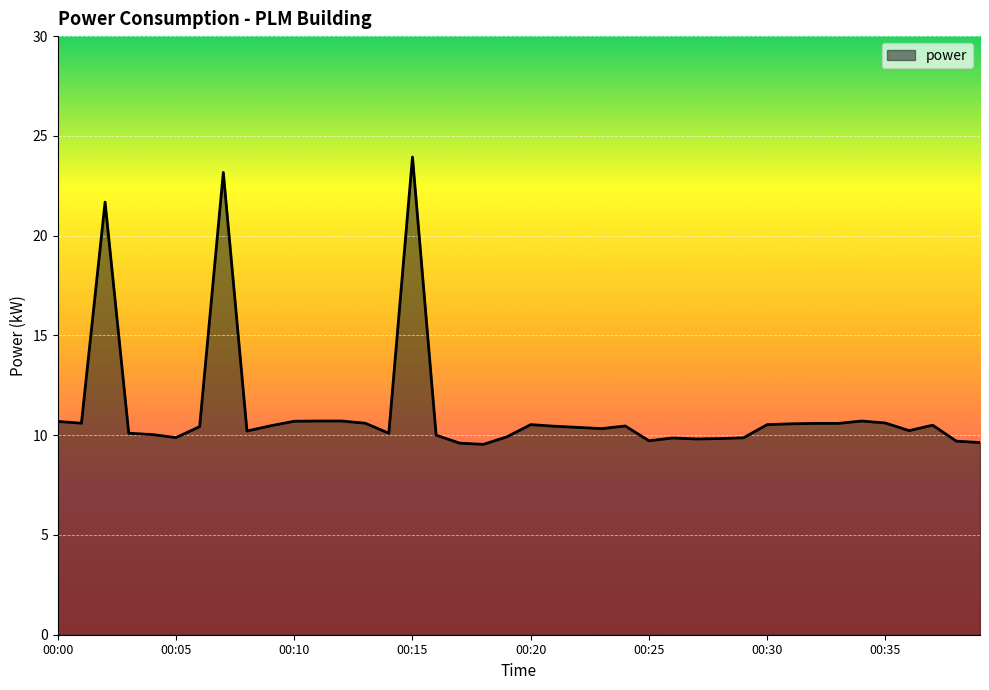

What is the minimum value shown in the chart?

9.5